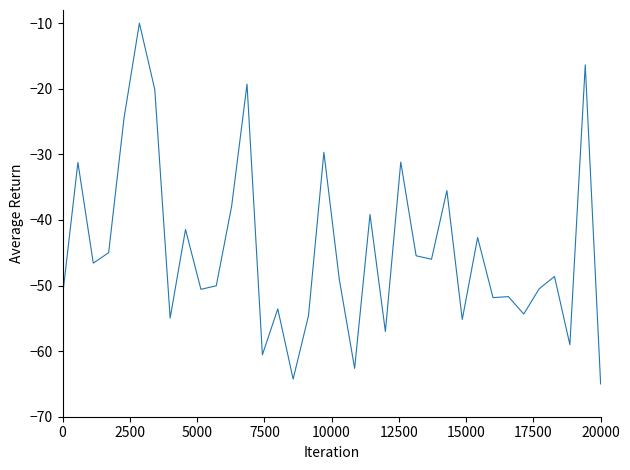

What is the smallest value displayed?

-65.0